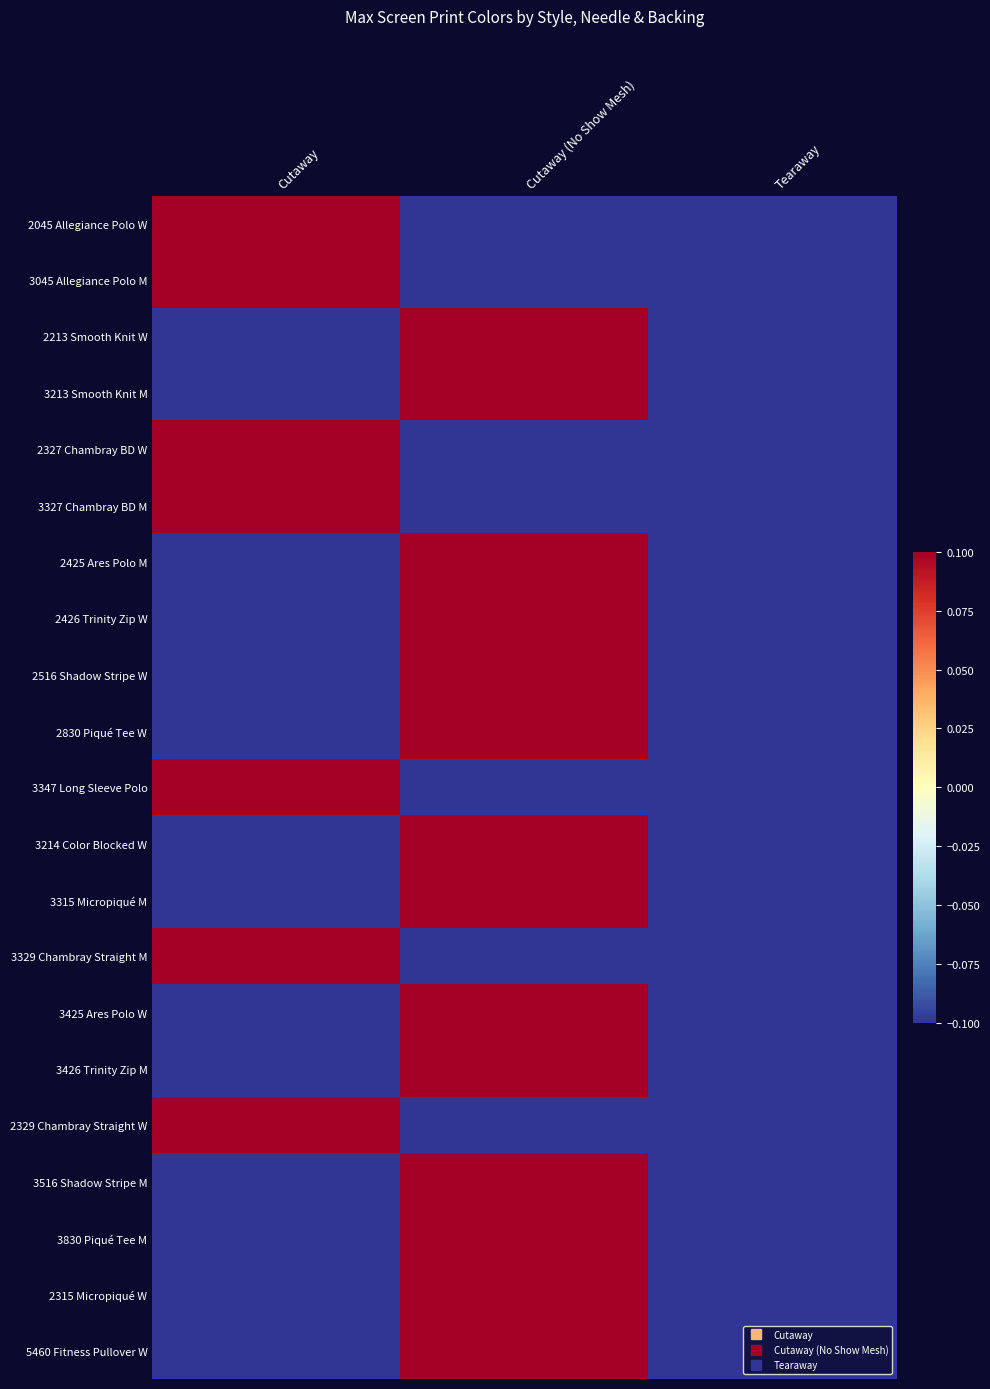

Reading left to right, what are all the values shown in this chart?

2045 Allegiance Polo W: Cutaway=0.7	Cutaway (No Show Mesh)=-0.3	Tearaway=-0.3
3045 Allegiance Polo M: Cutaway=0.7	Cutaway (No Show Mesh)=-0.3	Tearaway=-0.3
2213 Smooth Knit W: Cutaway=-0.3	Cutaway (No Show Mesh)=0.5	Tearaway=-0.3
3213 Smooth Knit M: Cutaway=-0.3	Cutaway (No Show Mesh)=0.5	Tearaway=-0.3
2327 Chambray BD W: Cutaway=0.7	Cutaway (No Show Mesh)=-0.3	Tearaway=-0.3
3327 Chambray BD M: Cutaway=0.7	Cutaway (No Show Mesh)=-0.3	Tearaway=-0.3
2425 Ares Polo M: Cutaway=-0.3	Cutaway (No Show Mesh)=0.7	Tearaway=-0.3
2426 Trinity Zip W: Cutaway=-0.3	Cutaway (No Show Mesh)=0.7	Tearaway=-0.3
2516 Shadow Stripe W: Cutaway=-0.3	Cutaway (No Show Mesh)=0.2	Tearaway=-0.3
2830 Piqué Tee W: Cutaway=-0.3	Cutaway (No Show Mesh)=0.7	Tearaway=-0.3
3347 Long Sleeve Polo: Cutaway=0.7	Cutaway (No Show Mesh)=-0.3	Tearaway=-0.3
3214 Color Blocked W: Cutaway=-0.3	Cutaway (No Show Mesh)=0.5	Tearaway=-0.3
3315 Micropiqué M: Cutaway=-0.3	Cutaway (No Show Mesh)=0.5	Tearaway=-0.3
3329 Chambray Straight M: Cutaway=0.7	Cutaway (No Show Mesh)=-0.3	Tearaway=-0.3
3425 Ares Polo W: Cutaway=-0.3	Cutaway (No Show Mesh)=0.7	Tearaway=-0.3
3426 Trinity Zip M: Cutaway=-0.3	Cutaway (No Show Mesh)=0.7	Tearaway=-0.3
2329 Chambray Straight W: Cutaway=0.7	Cutaway (No Show Mesh)=-0.3	Tearaway=-0.3
3516 Shadow Stripe M: Cutaway=-0.3	Cutaway (No Show Mesh)=0.2	Tearaway=-0.3
3830 Piqué Tee M: Cutaway=-0.3	Cutaway (No Show Mesh)=0.7	Tearaway=-0.3
2315 Micropiqué W: Cutaway=-0.3	Cutaway (No Show Mesh)=0.5	Tearaway=-0.3
5460 Fitness Pullover W: Cutaway=-0.3	Cutaway (No Show Mesh)=0.7	Tearaway=-0.3